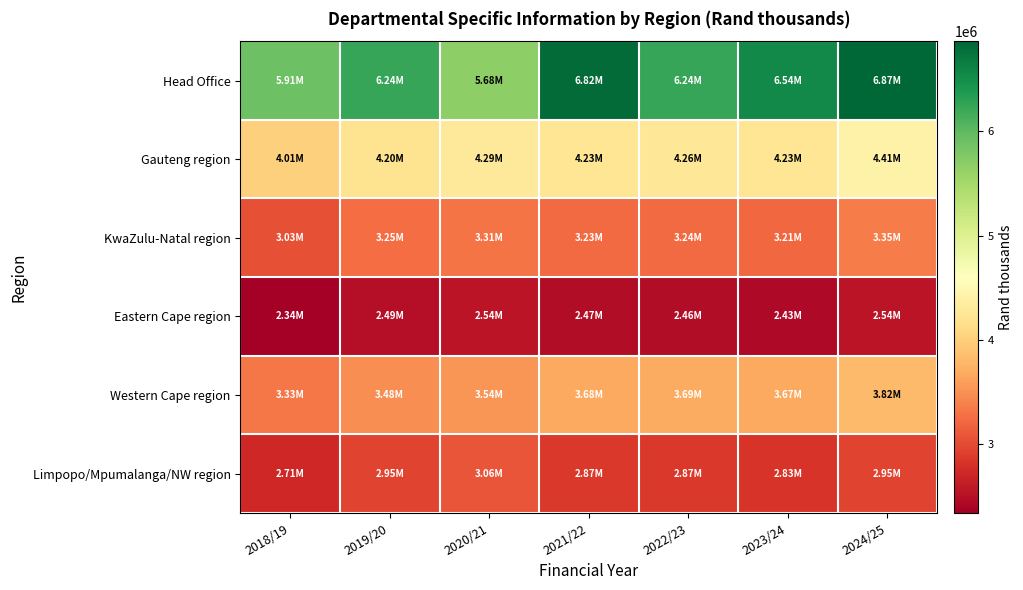

Reading left to right, extract all data points from this chart.

Head Office: 2018/19=5910088	2019/20=6240090	2020/21=5677943	2021/22=6818447	2022/23=6236960	2023/24=6542820	2024/25=6865605
Gauteng region: 2018/19=4006544	2019/20=4204647	2020/21=4292655	2021/22=4232114	2022/23=4259353	2023/24=4232577	2024/25=4411124
KwaZulu-Natal region: 2018/19=3029887	2019/20=3248158	2020/21=3305193	2021/22=3232674	2022/23=3237864	2023/24=3206448	2024/25=3350266
Eastern Cape region: 2018/19=2337301	2019/20=2488939	2020/21=2537360	2021/22=2468447	2022/23=2462193	2023/24=2432766	2024/25=2542456
Western Cape region: 2018/19=3327027	2019/20=3478639	2020/21=3535848	2021/22=3678905	2022/23=3690389	2023/24=3665953	2024/25=3820575
Limpopo/Mpumalanga/NW region: 2018/19=2713557	2019/20=2949584	2020/21=3063855	2021/22=2867673	2022/23=2866059	2023/24=2831956	2024/25=2953911